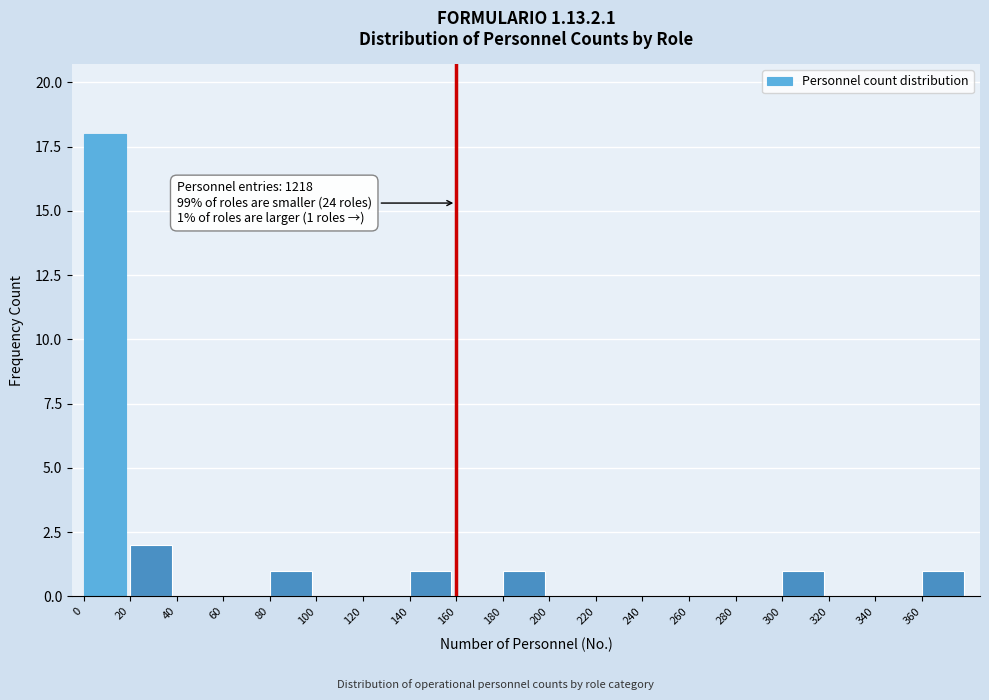

Which range on the x-axis has the tallest bar?

0 to 20